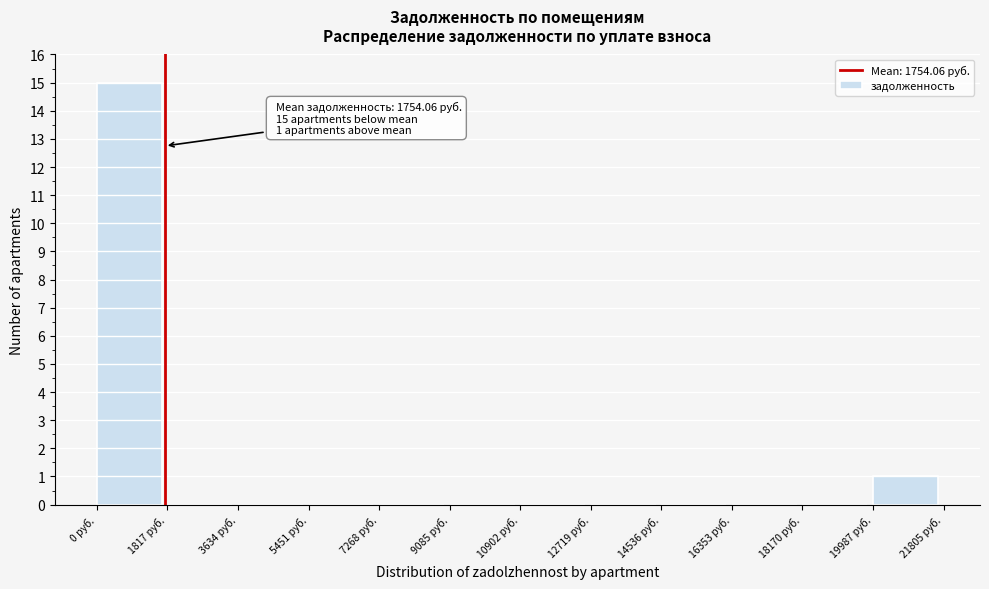

Which range on the x-axis has the tallest bar?

0 to 1800